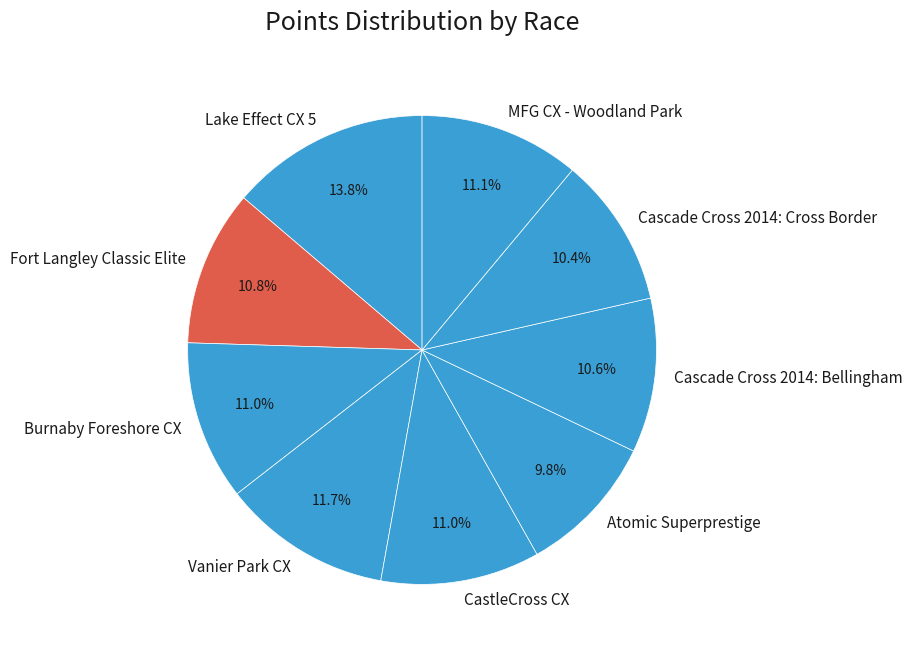

What is the total percentage of Vanier Park CX and Lake Effect CX 5?

25.4%